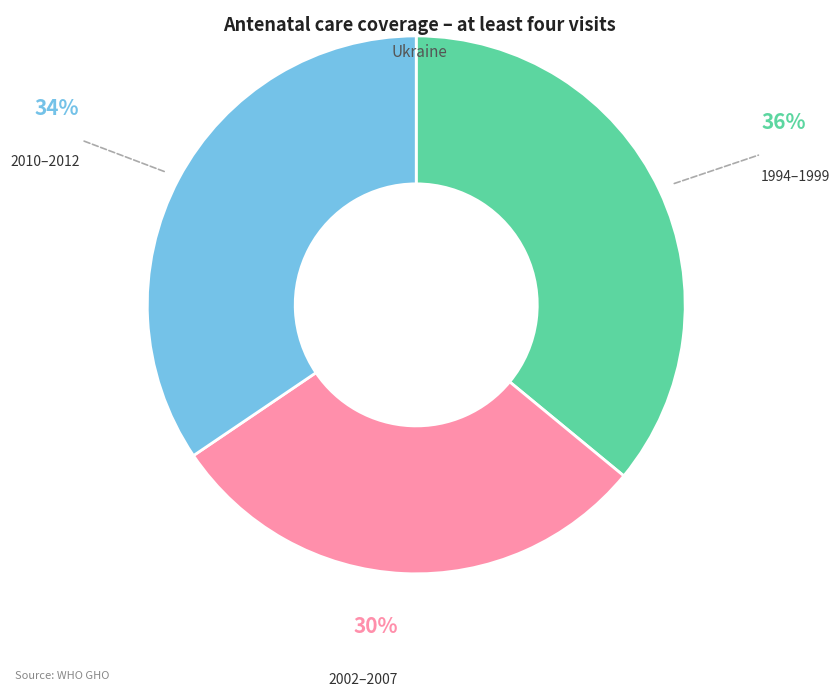

To the nearest percent, what is the difference between the largest and smallest slice percentages?

6%